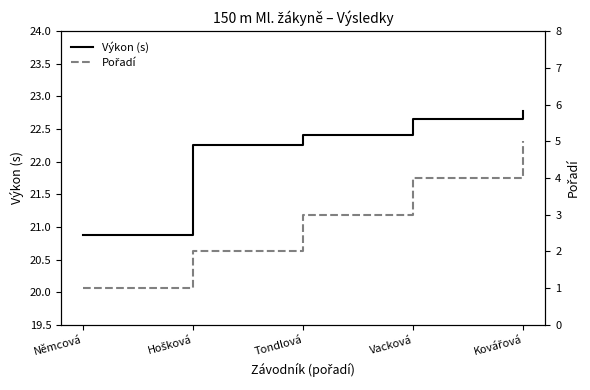

What is the label of the 4th point from the right?

Hošková